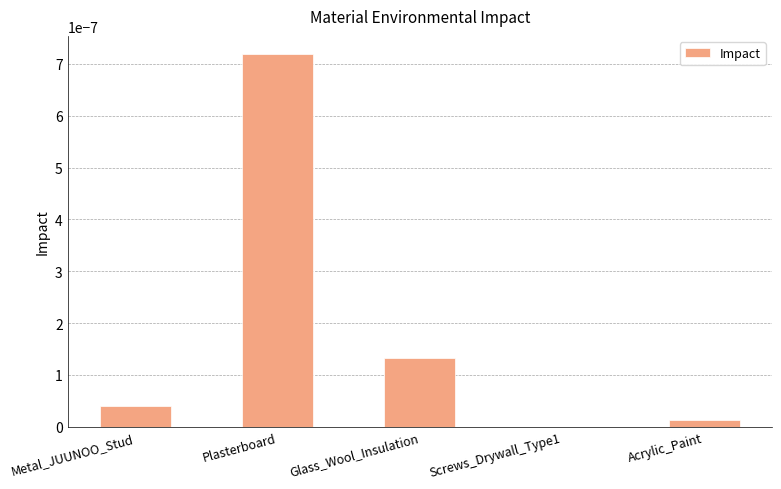

Which has a higher value, Glass_Wool_Insulation or Screws_Drywall_Type1?

Glass_Wool_Insulation